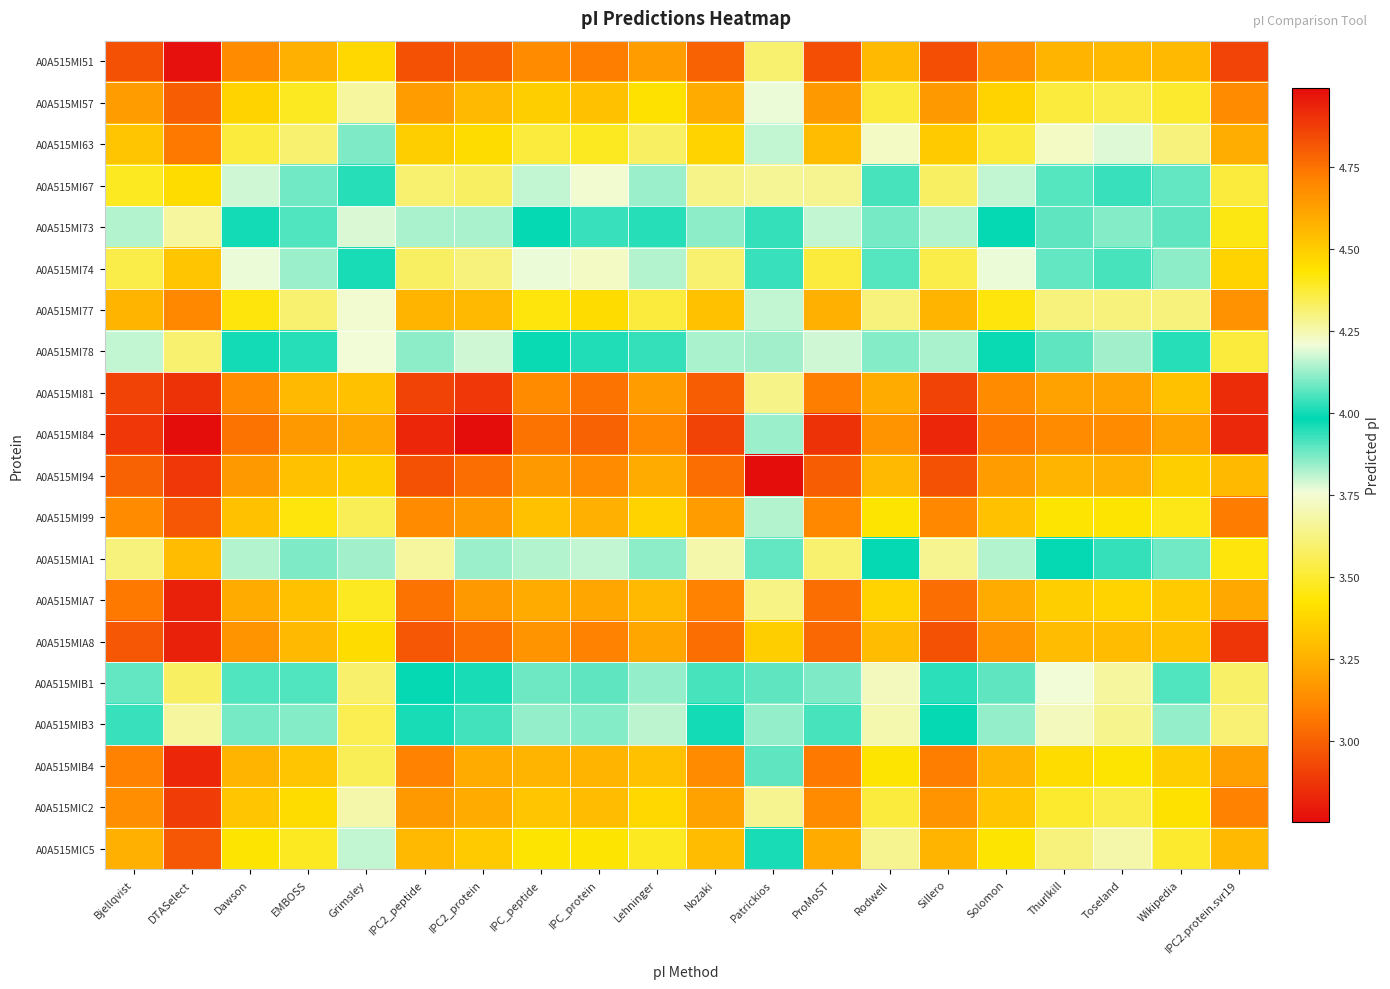

At Thurlkill, list the series in order from smallest to largest.

A0A515MIB3, A0A515MIB1, A0A515MI73, A0A515MI78, A0A515MIA1, A0A515MI67, A0A515MI74, A0A515MI63, A0A515MI77, A0A515MIC5, A0A515MI57, A0A515MIC2, A0A515MI99, A0A515MIB4, A0A515MIA7, A0A515MIA8, A0A515MI51, A0A515MI94, A0A515MI81, A0A515MI84